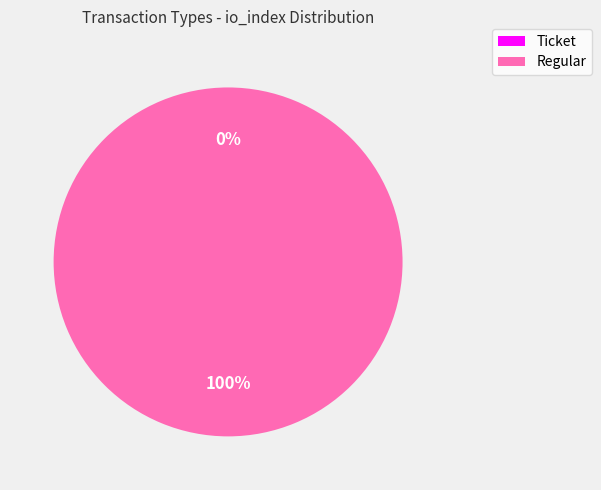

To the nearest percent, what percentage of the pie is Regular?

100%